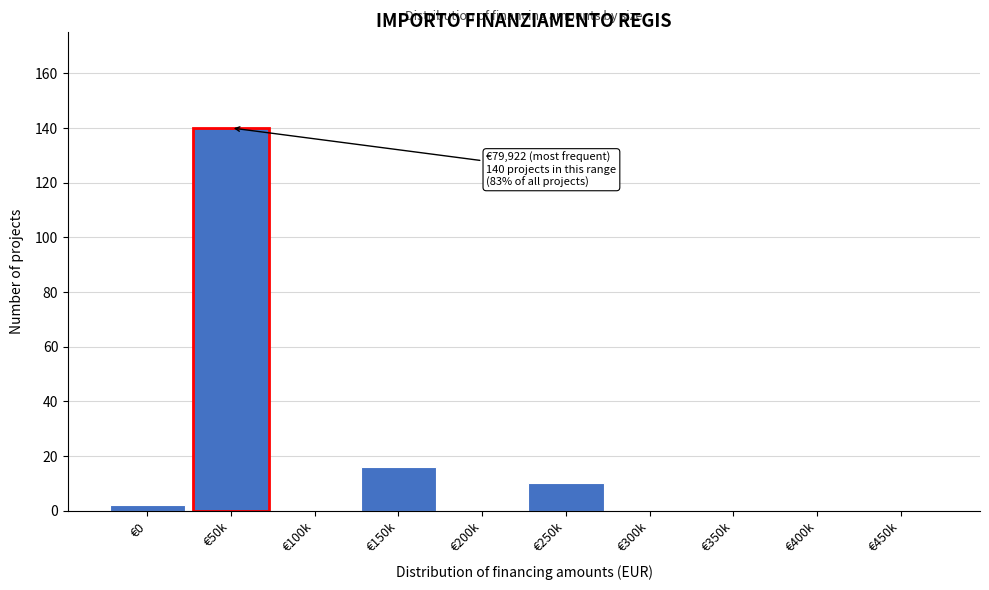

Reading left to right, what are all the values shown in this chart?

€0=2	€50k=140	€100k=0	€150k=16	€200k=0	€250k=10	€300k=0	€350k=0	€400k=0	€450k=0